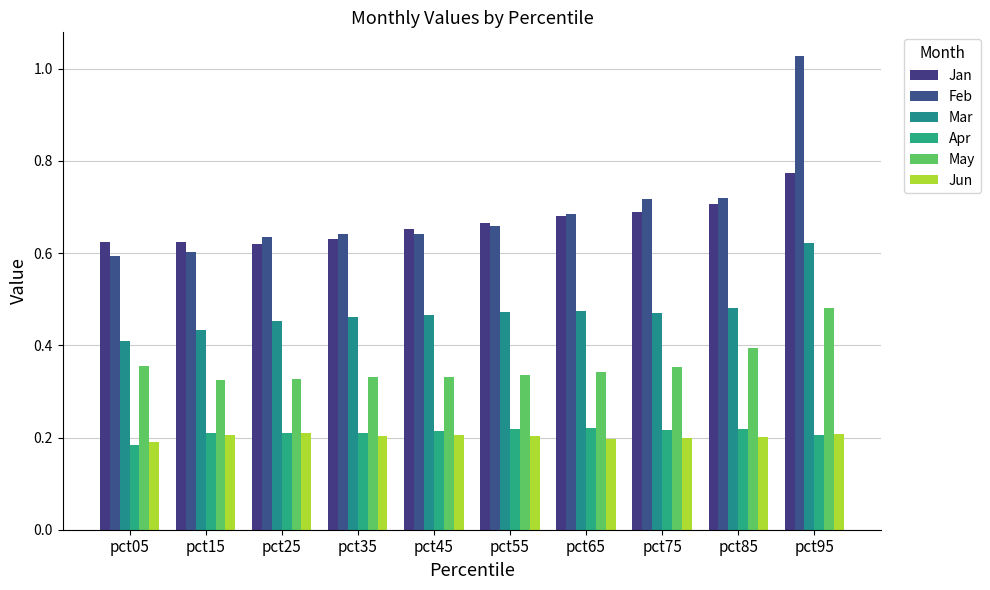

Which label corresponds to the smallest value in the chart?

pct05